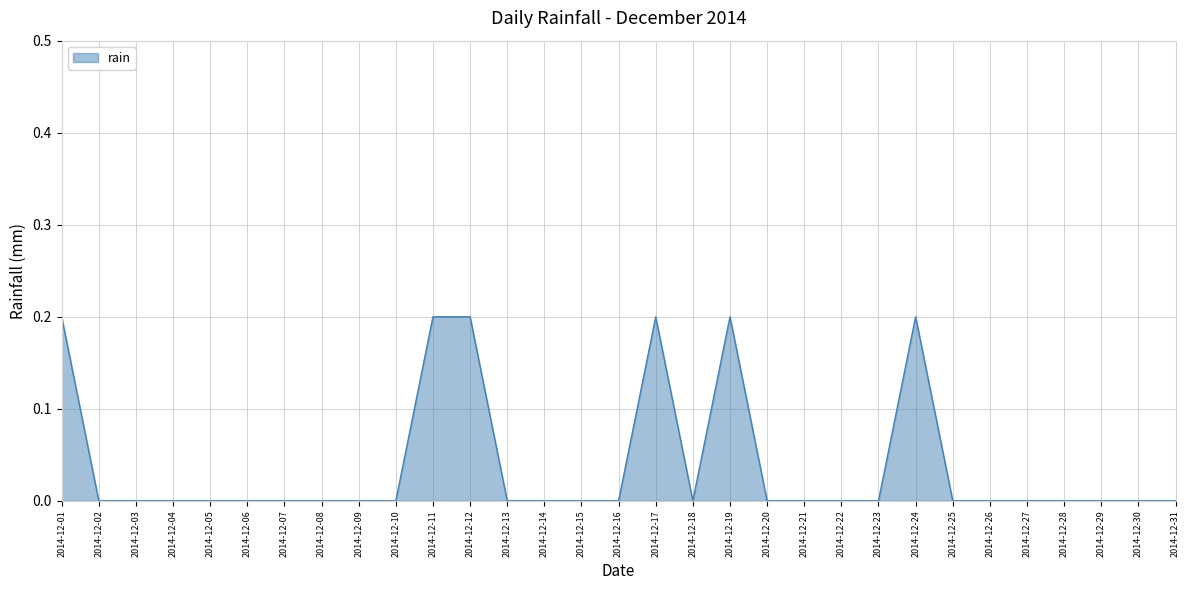

Count the values in the range 0 to 1.

31